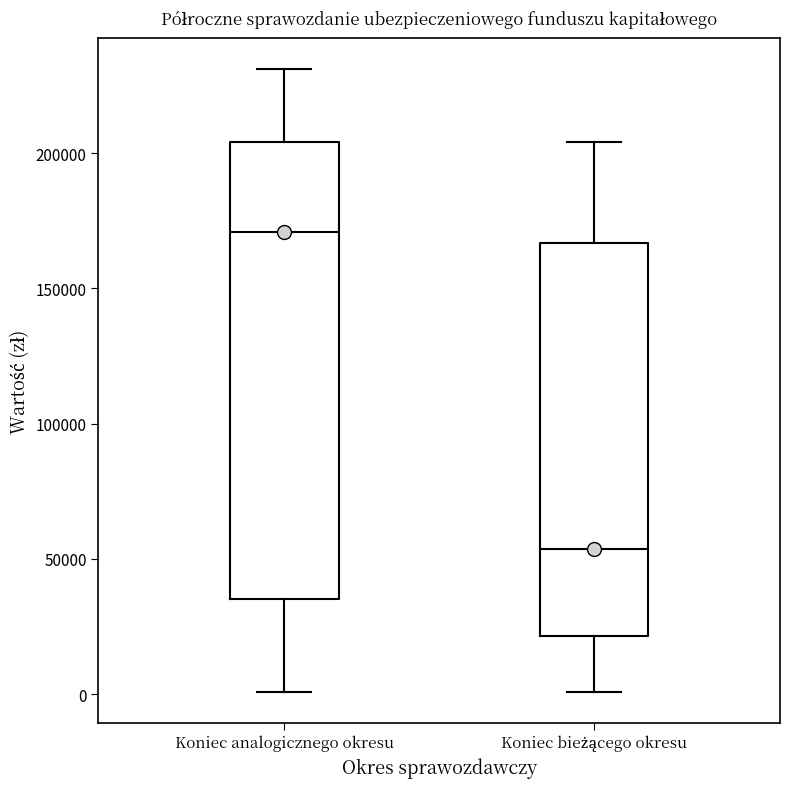

Comparing the boxes themselves (not the whiskers), which one is the tallest?

Koniec analogicznego okresu